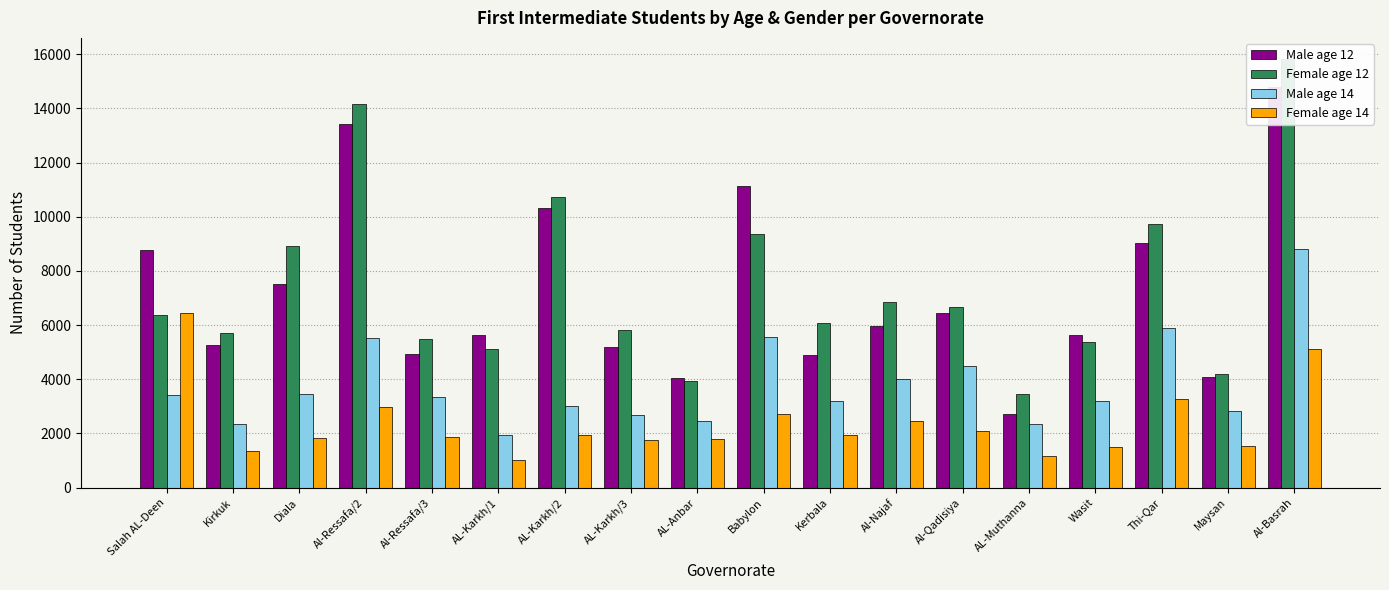

Is it true that Male age 14 equals 3413 at Salah AL-Deen?

True